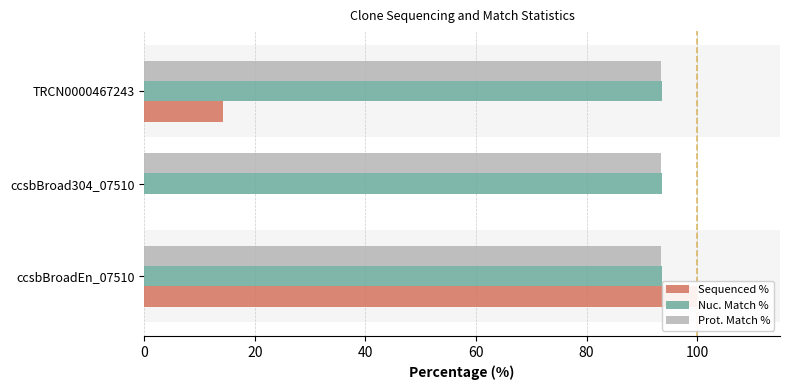

What is the maximum value shown in the chart?

100.0